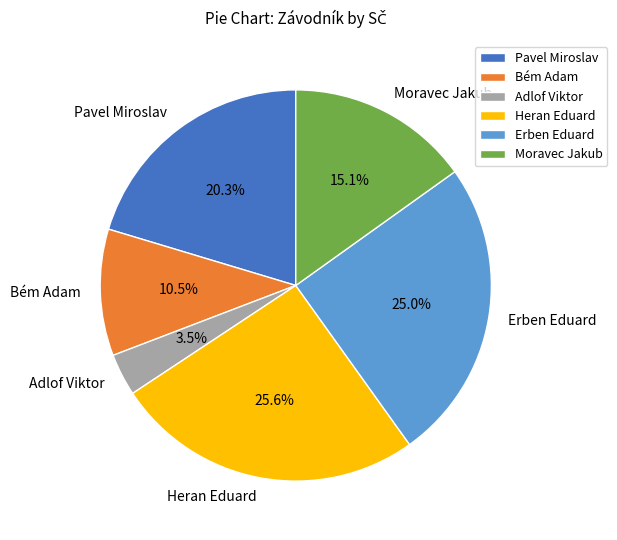

The Pavel Miroslav slice represents 9% of the pie. True or false?

False